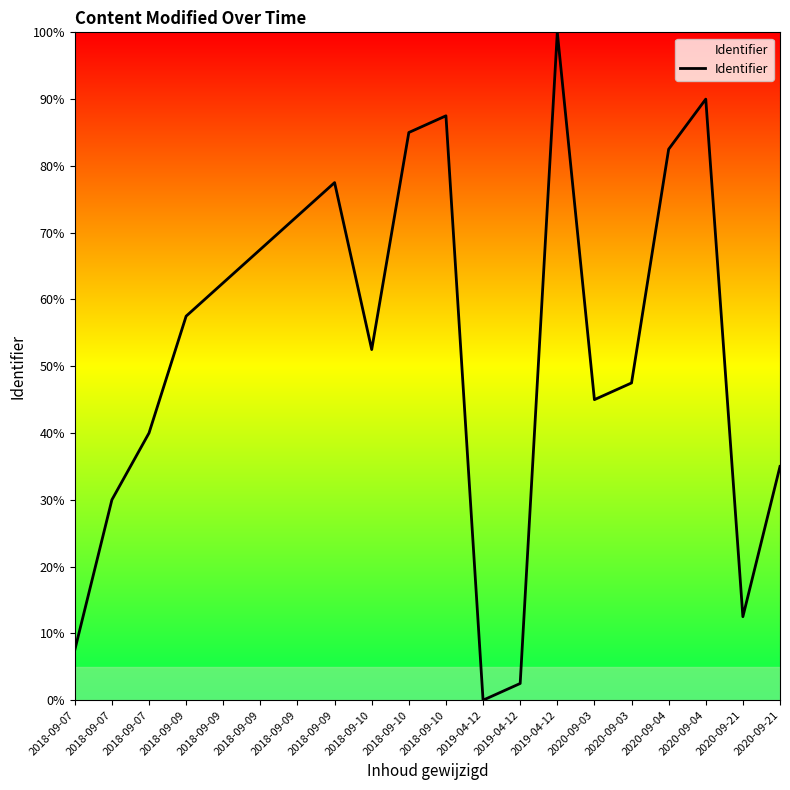

How many values are above zero?

19